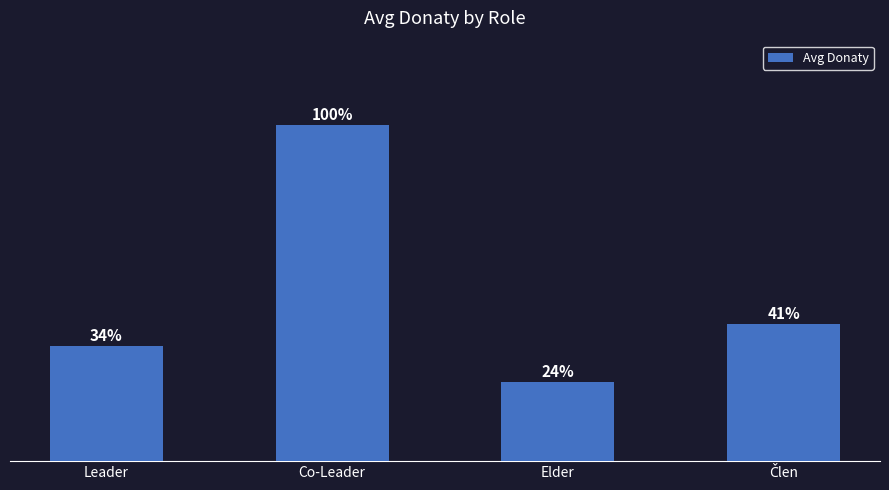

Are the bars horizontal?

No